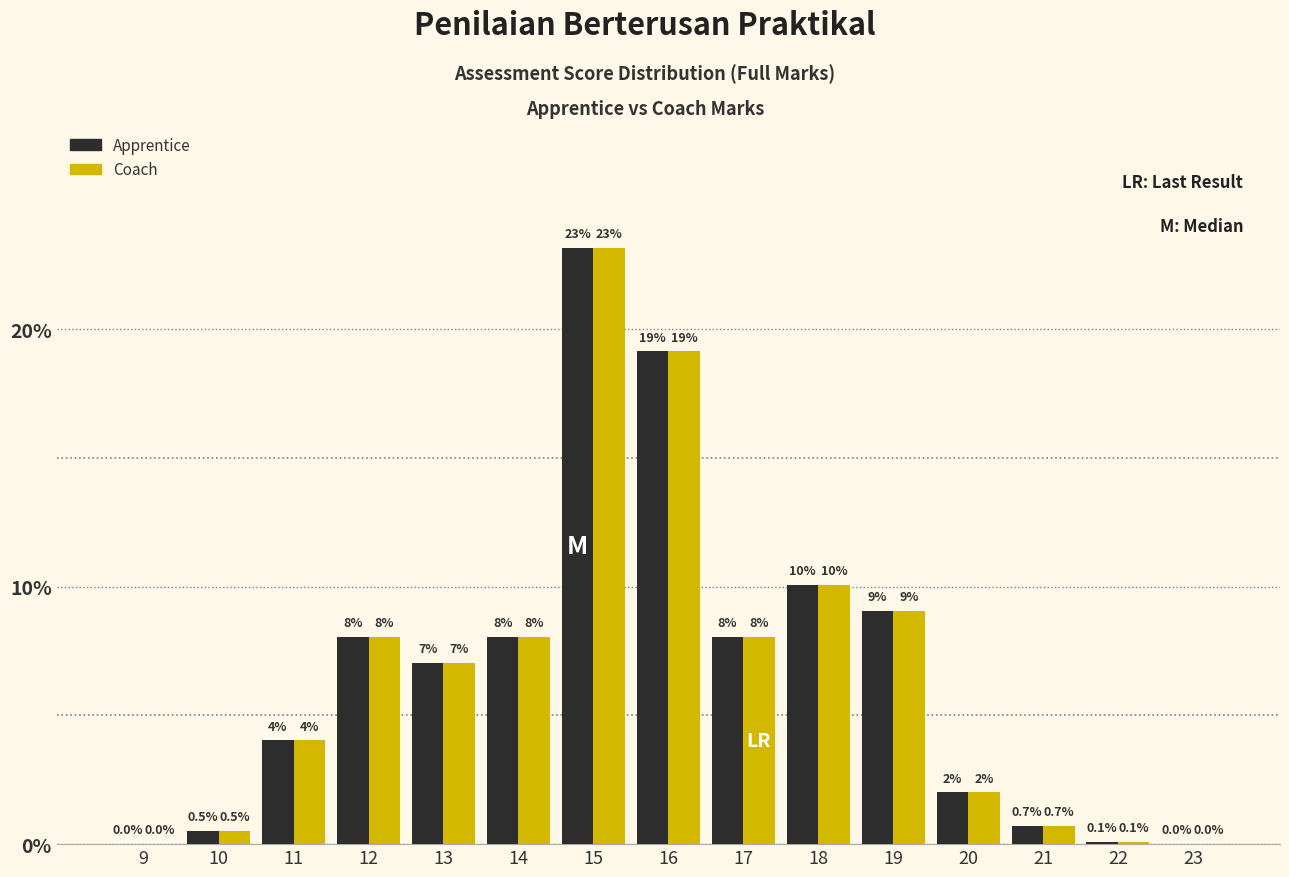

Read the Apprentice value at 15.

23.2